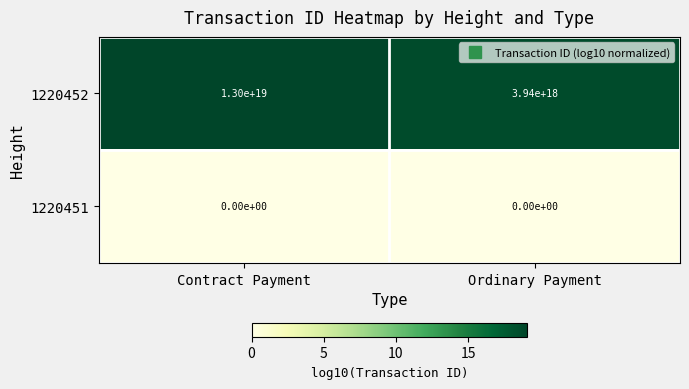

Which series has the largest total across all categories?

1220452